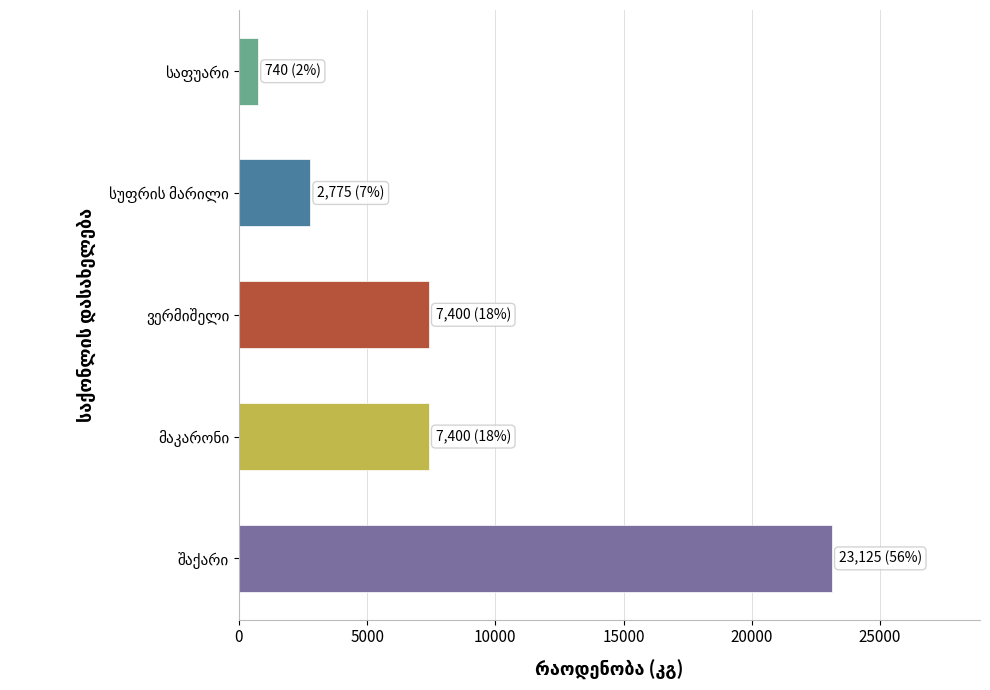

What is the smallest value displayed?

740